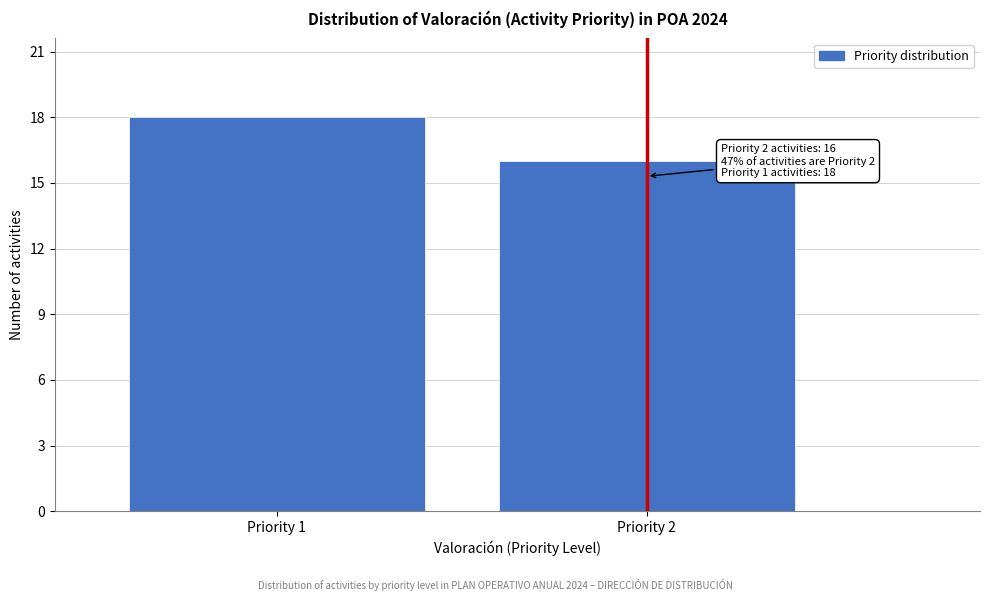

Reading left to right, transcribe all the data shown in this chart.

18	16